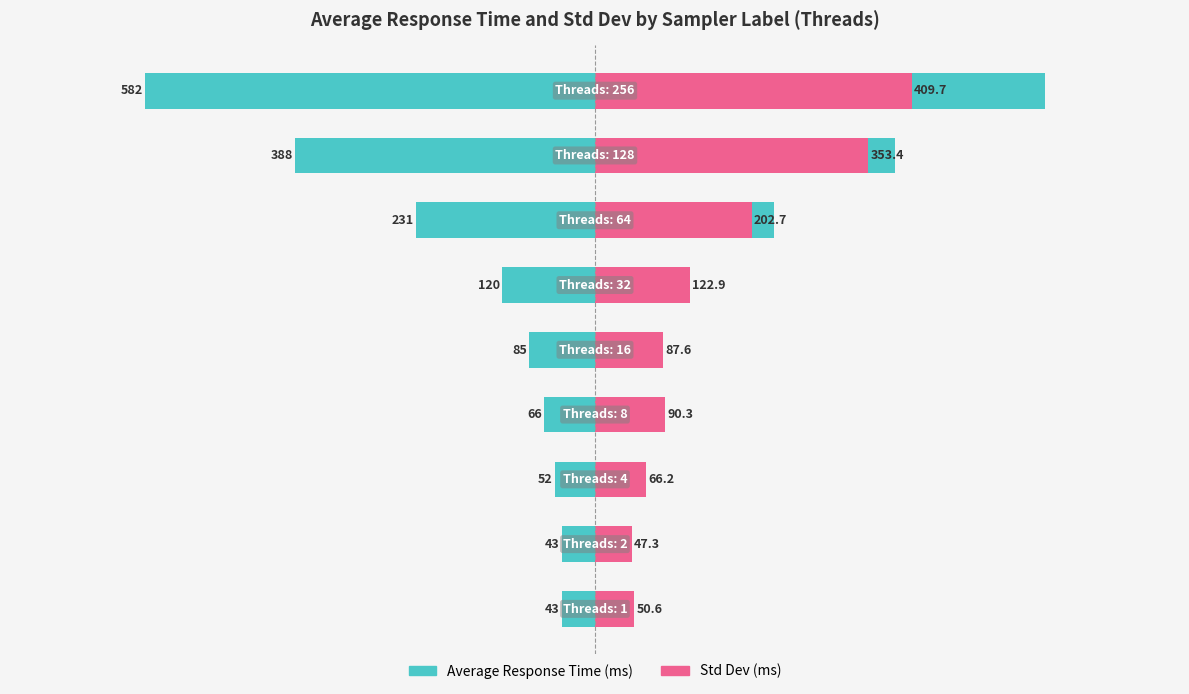

List the series in order of their peak value, highest first.

average, aggregate_report_stddev